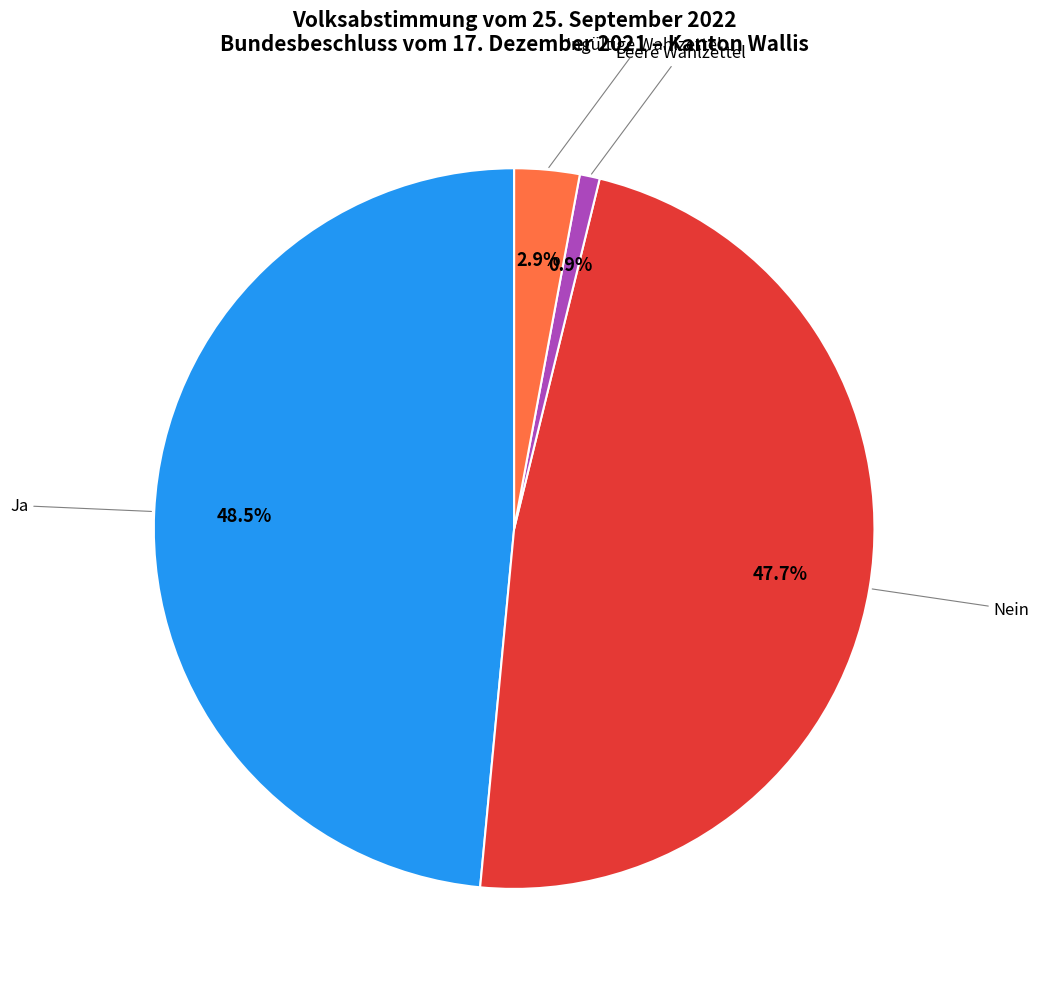

To the nearest percent, what is the difference between the largest and smallest slice percentages?

48%